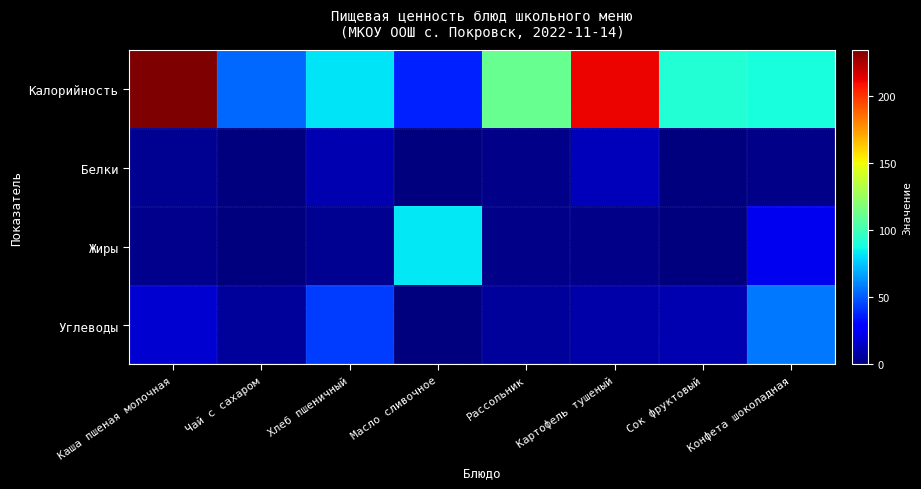

Between Рассольник and Сок фруктовый, which series saw the biggest shift?

Калорийность